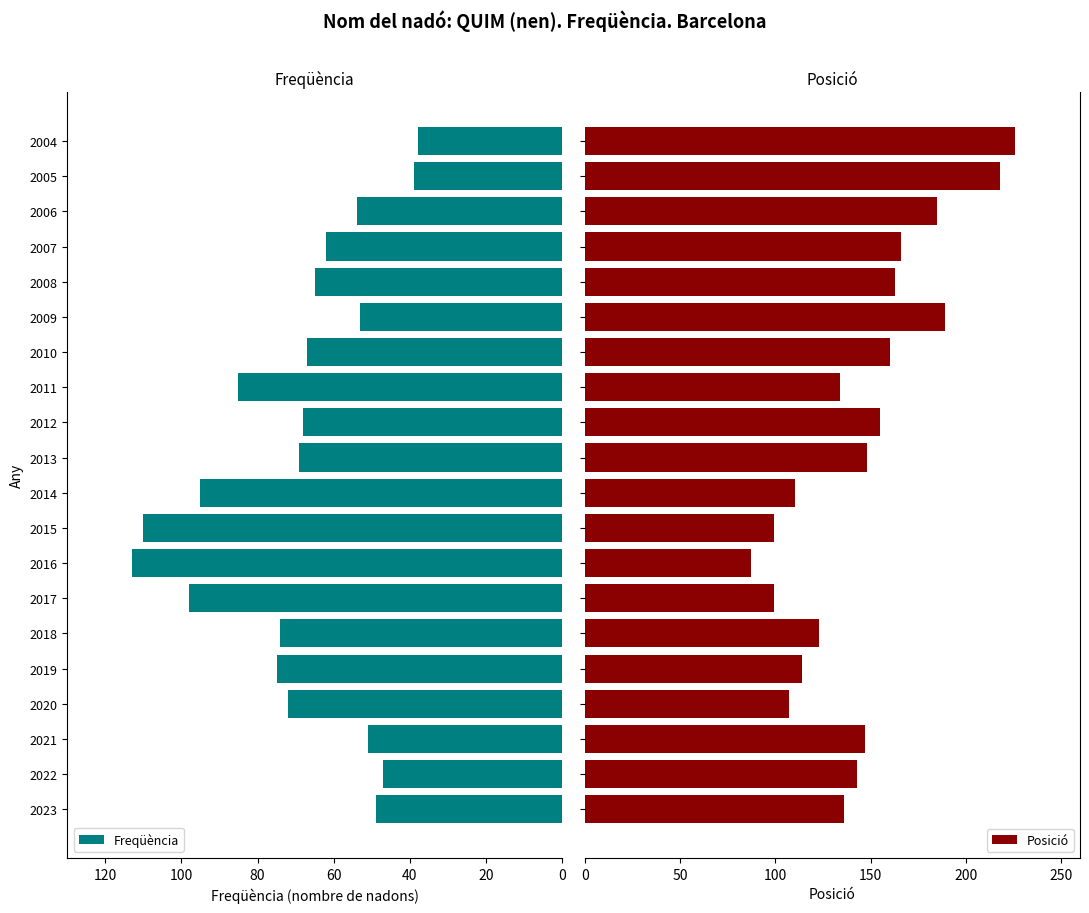

What is the difference between the maximum and minimum values in the Posició series?

139